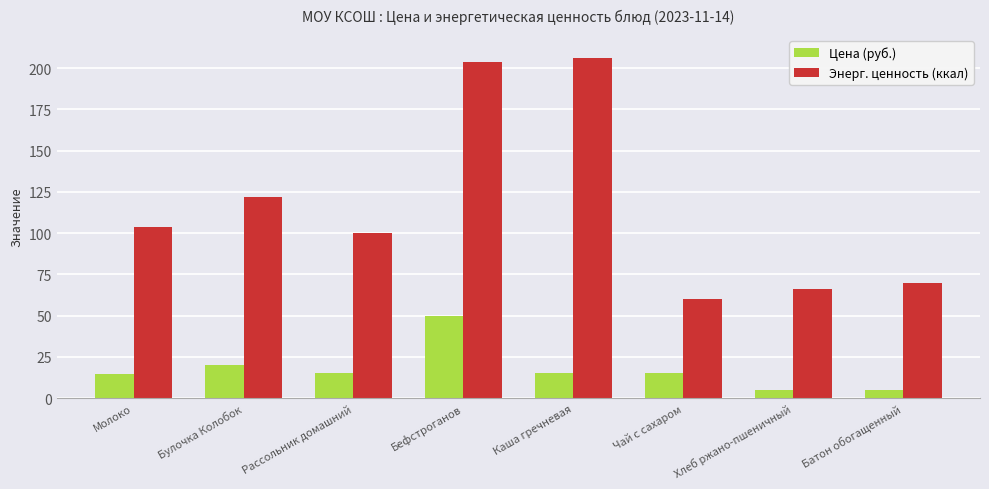

At which label does Энерг. ценность (ккал) reach its minimum?

Чай с сахаром